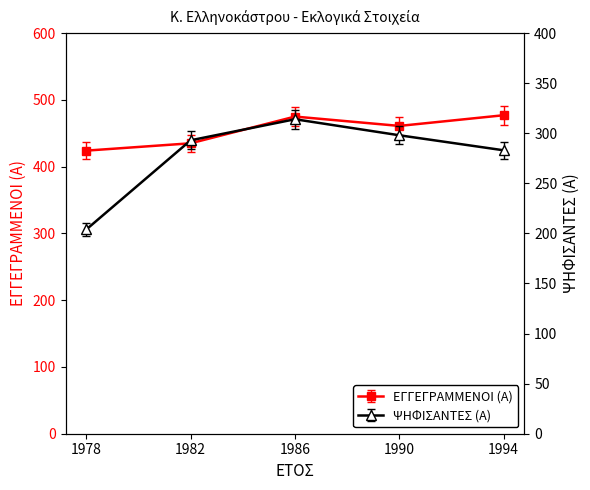

What are all the series names shown in the legend?

ΕΓΓΕΓΡΑΜΜΕΝΟΙ (Α), ΨΗΦΙΣΑΝΤΕΣ (Α)